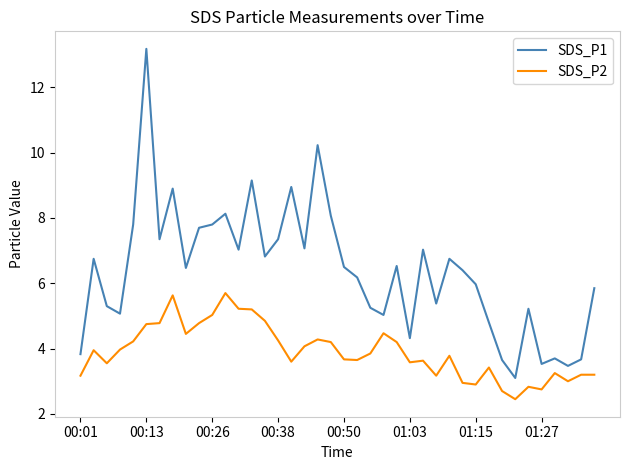

Which series has the largest total across all categories?

SDS_P1